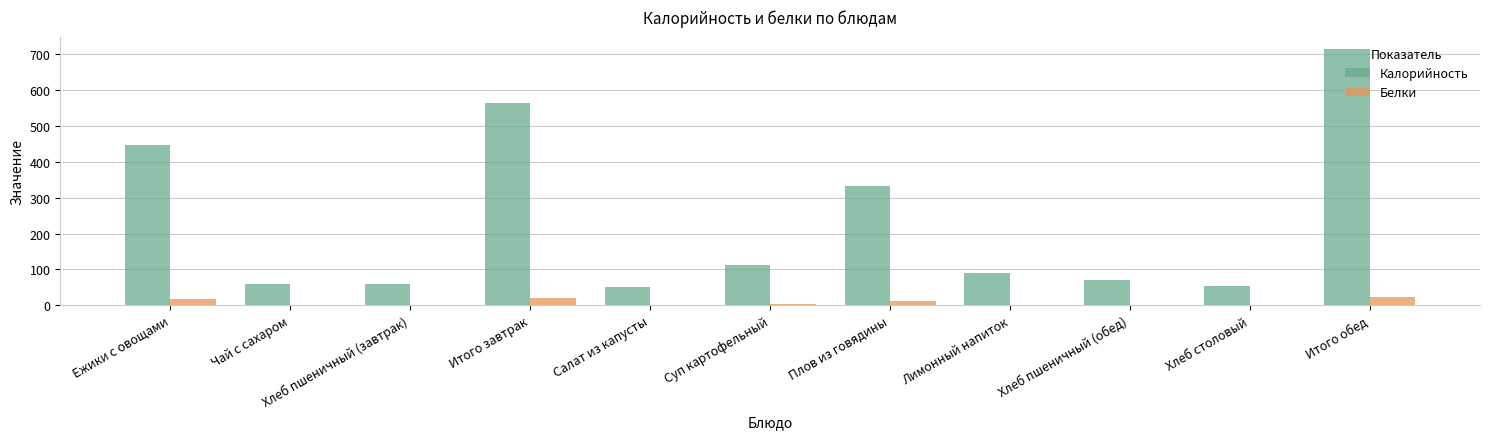

What is the approximate value of Белки at Хлеб столовый?

2.0